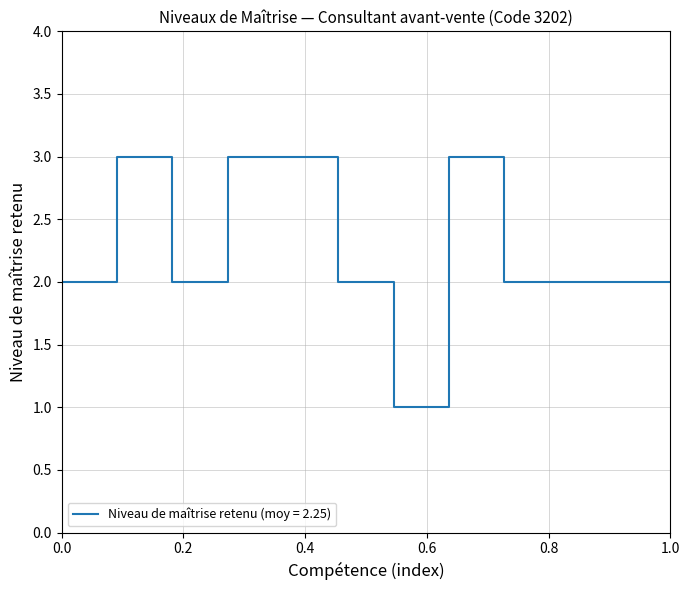

What is the greatest value displayed?

3